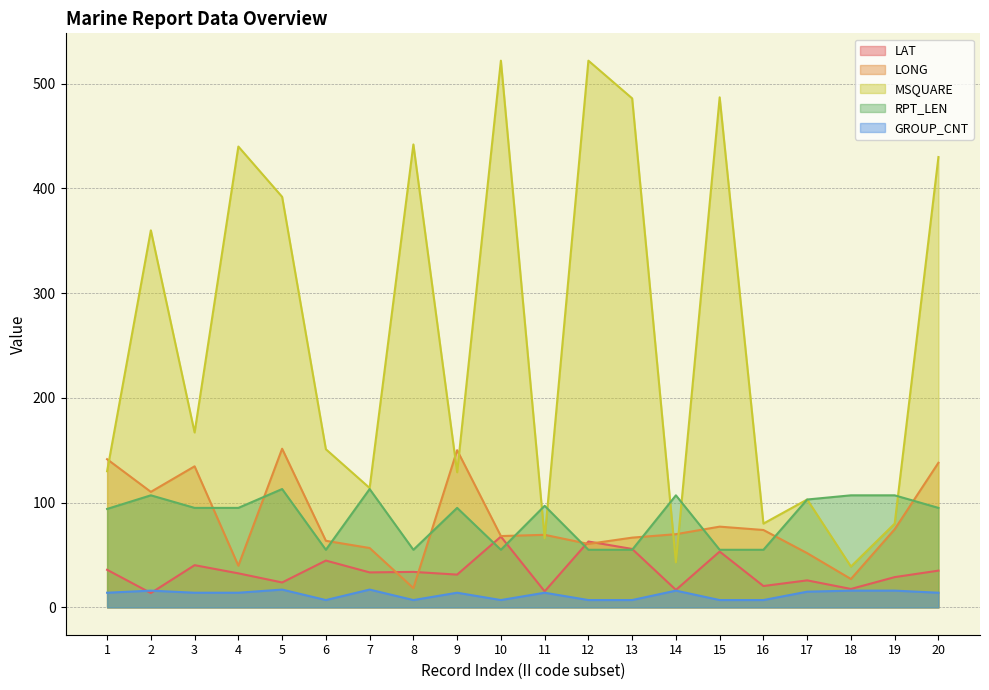

Which series has the widest spread of values?

MSQUARE